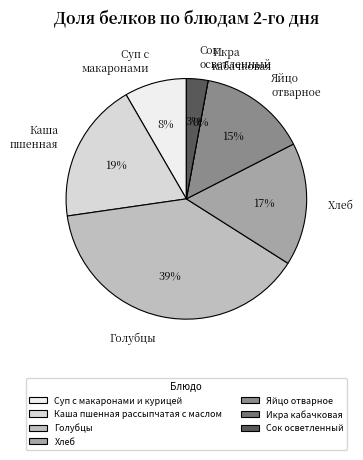

To the nearest percent, what is the combined percentage of Сок осветленный and Суп с макаронами и курицей?

11%